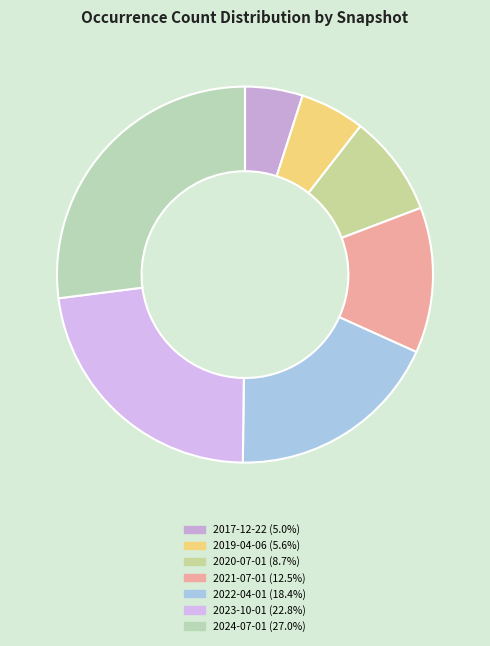

Is there any slice that represents more than half of the pie?

No